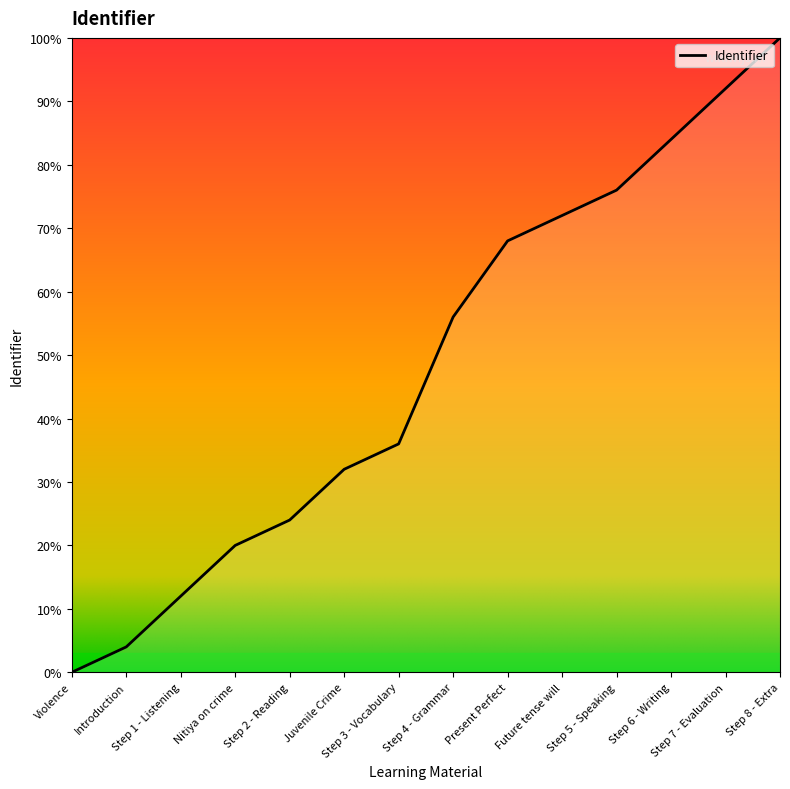

What is the change in value from Step 2 - Reading to Future tense will?

+48.0